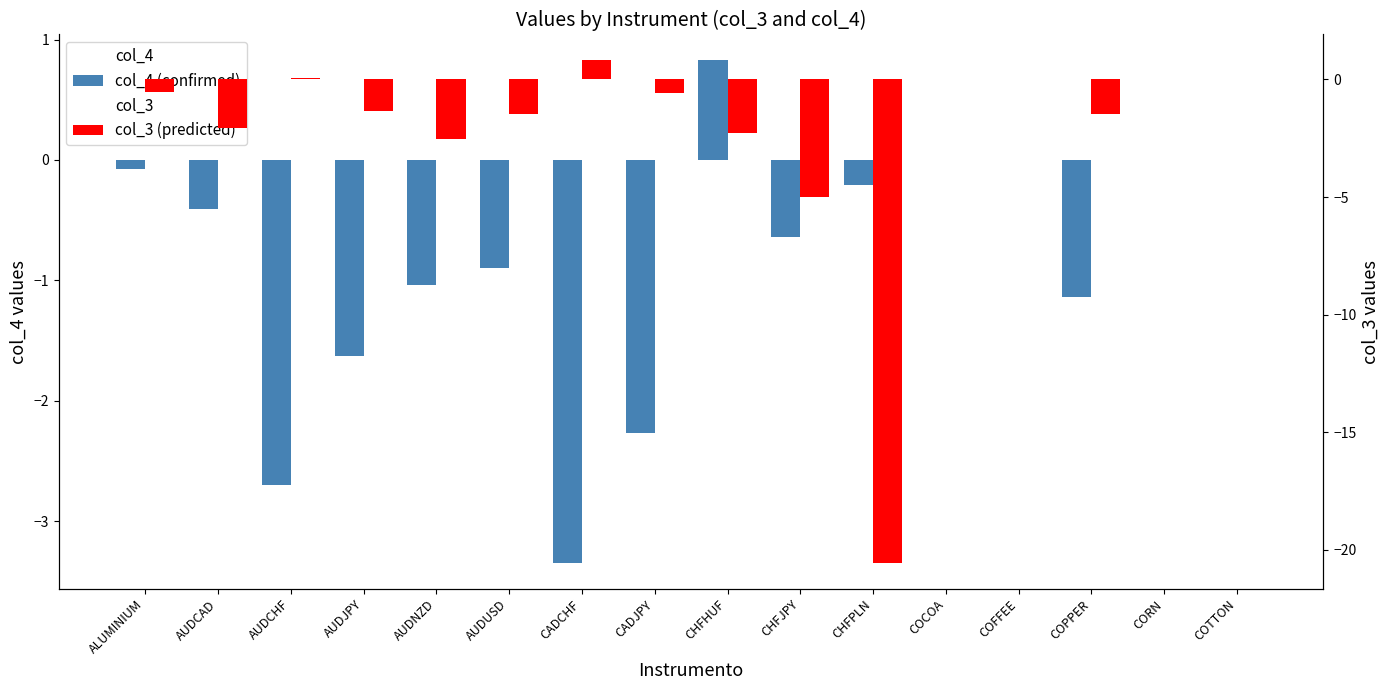

What is the difference between the col_3 values at AUDNZD and CADJPY?

2.0